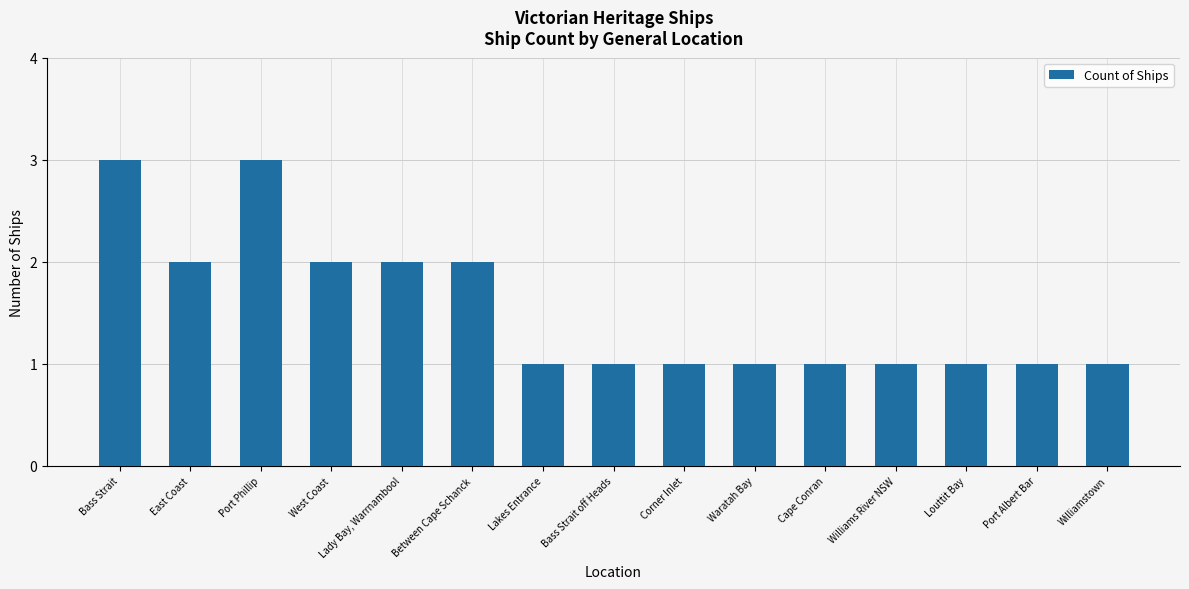

Reading left to right, extract all data points from this chart.

Bass Strait=3	East Coast=2	Port Phillip=3	West Coast=2	Lady Bay, Warrnambool=2	Between Cape Schanck=2	Lakes Entrance=1	Bass Strait off Heads=1	Corner Inlet=1	Waratah Bay=1	Cape Conran=1	Williams River NSW=1	Louttit Bay=1	Port Albert Bar=1	Williamstown=1